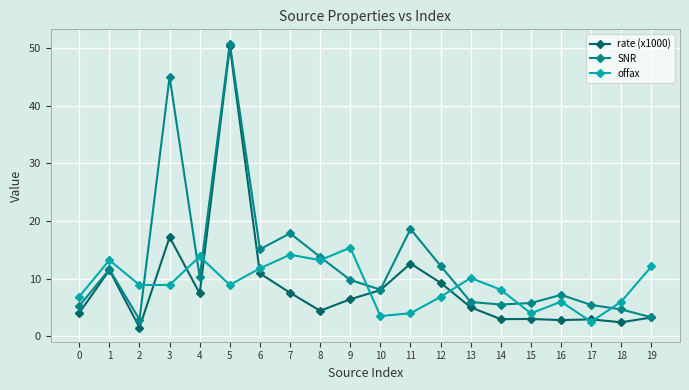

At which label does offax reach its minimum?

17